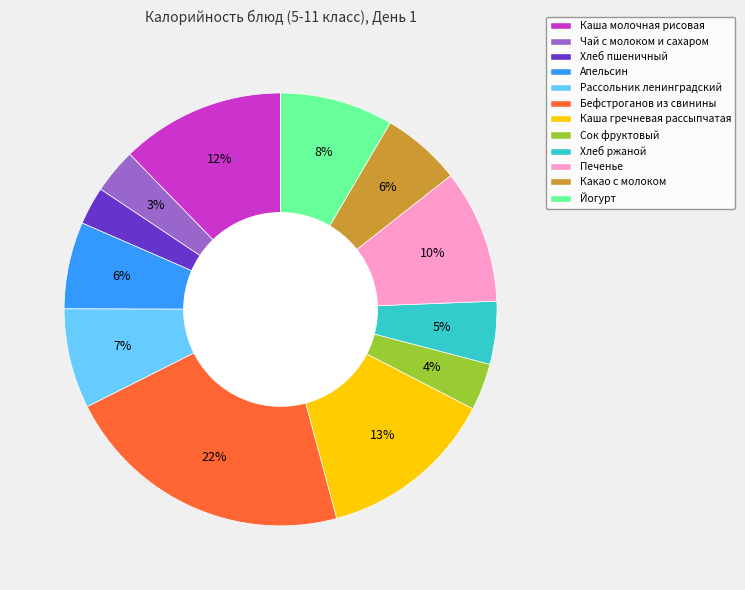

Between Какао с молоком and Каша гречневая рассыпчатая, which is larger?

Каша гречневая рассыпчатая